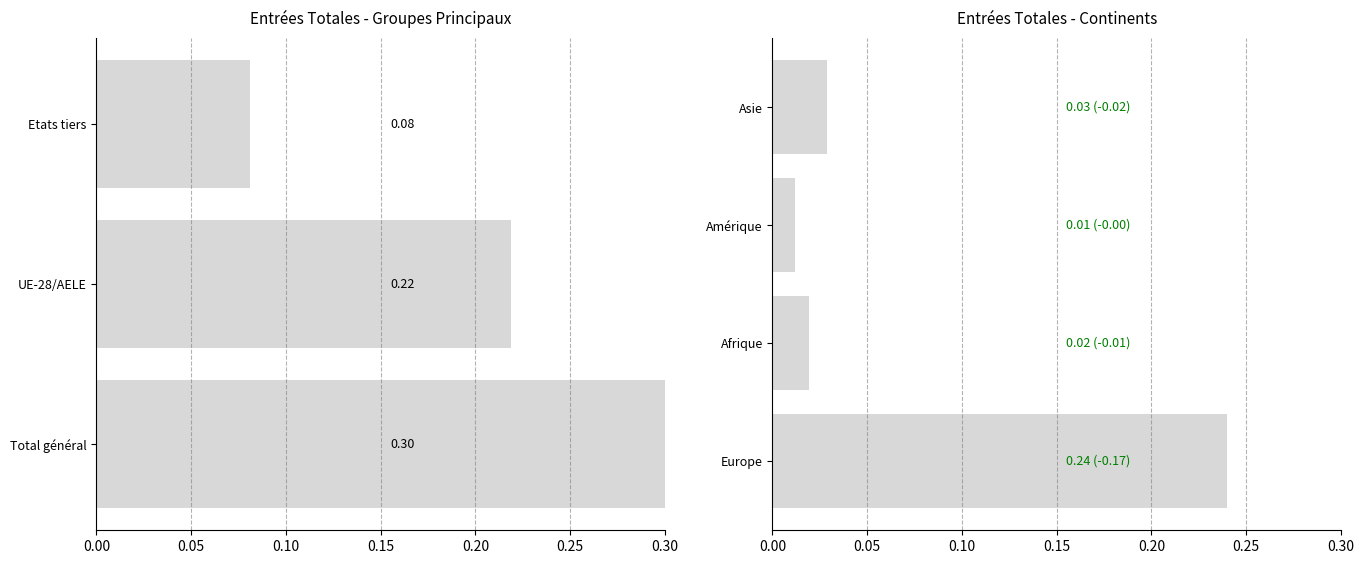

The chart shows a value of 0.0 at 0.10. True or false?

True